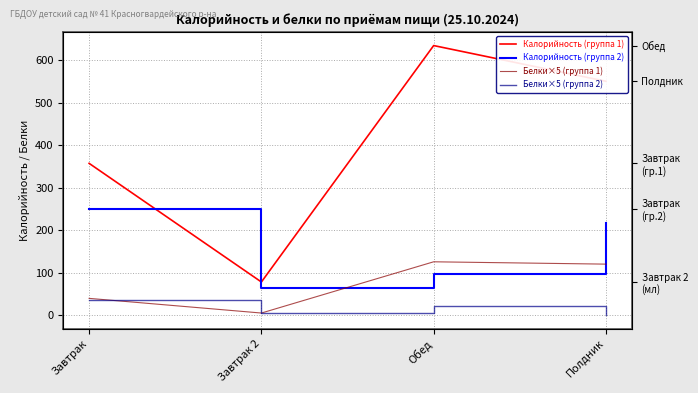

Which has a higher value, Завтрак or Обед?

Обед